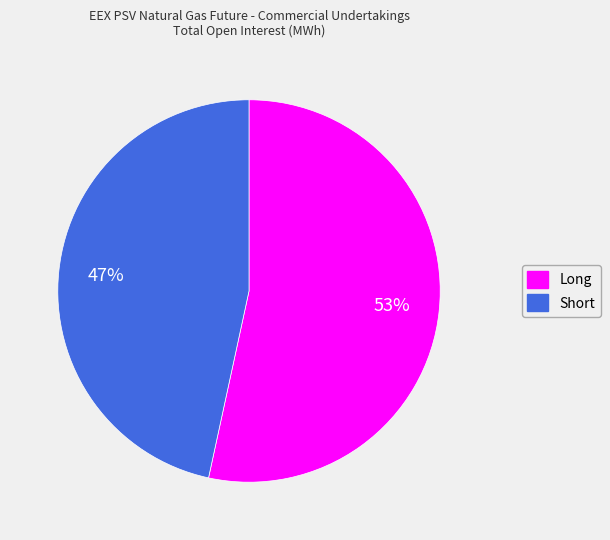

To the nearest percent, what percentage of the pie is Long?

53%